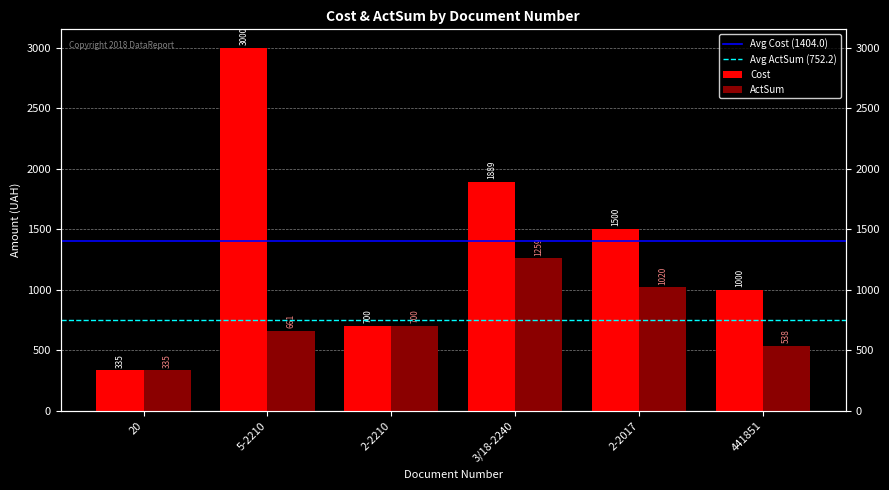

Is the value of Cost at 20 greater than the value of ActSum at 2-2210?

No